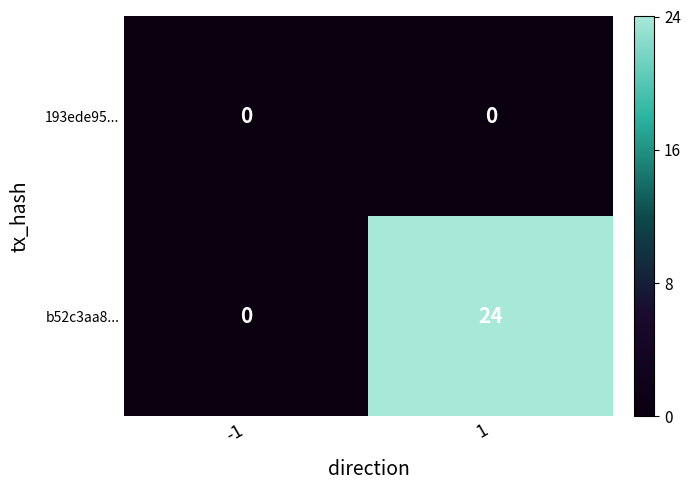

How many series are shown in this chart?

2